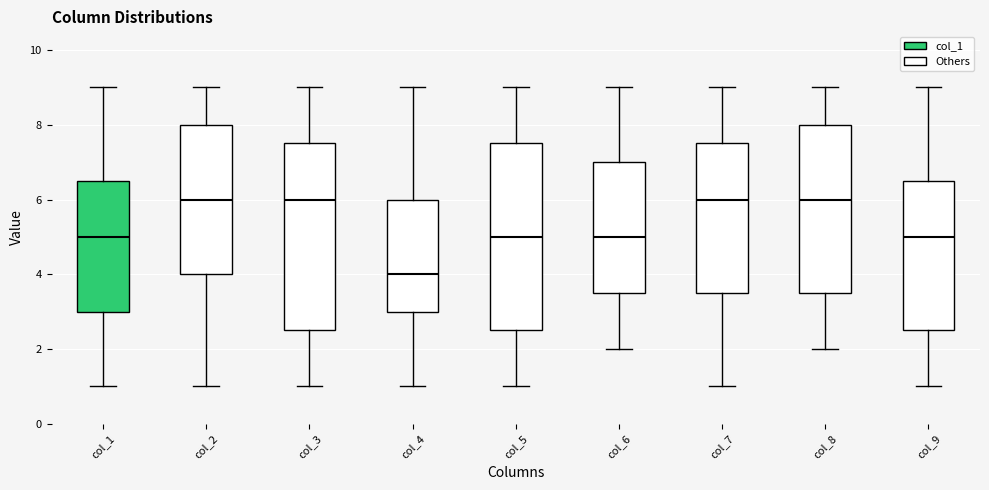

Where does the median line of the box for col_4 sit on the y-axis? The values are not printed on the chart, so give them approximately, as read against the axis.

4.0